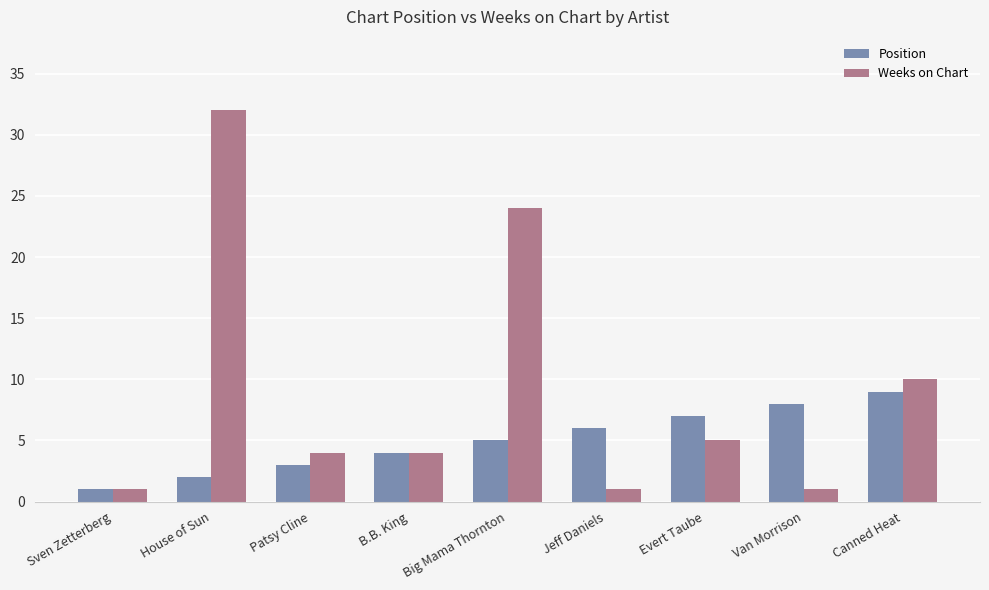

What is the value of the Weeks on Chart bar at the 4th from the left?

4